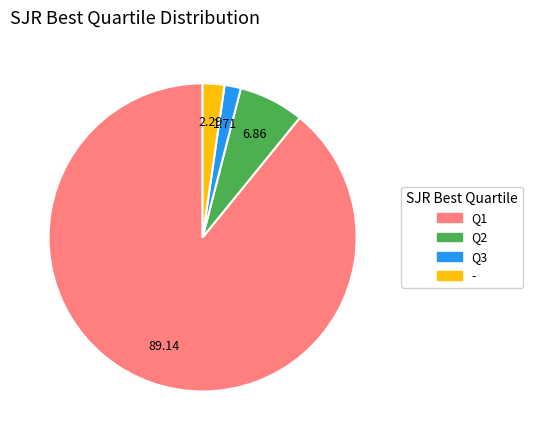

Combined, do Q2 and Q3 account for over 50%?

No